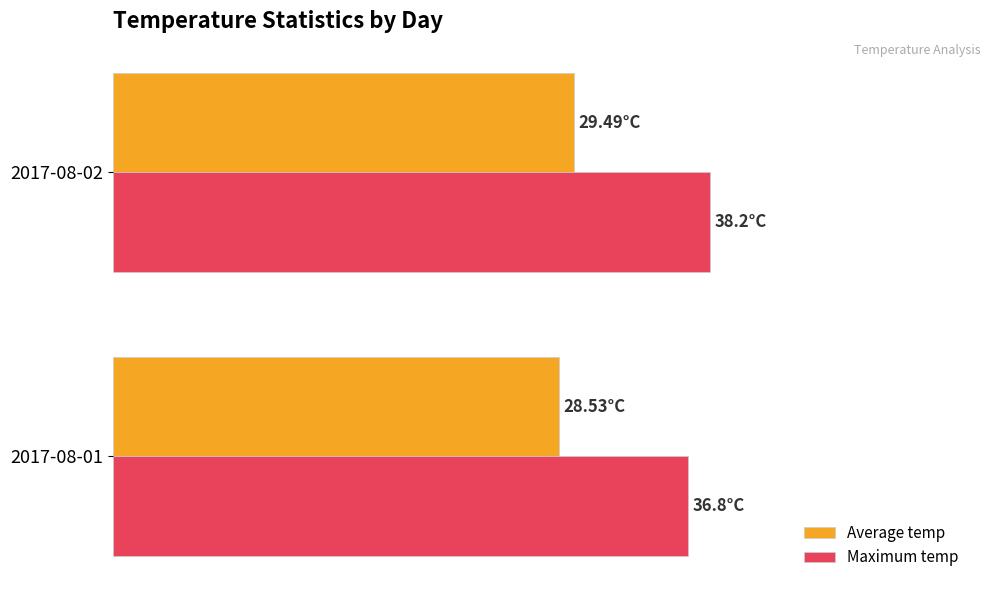

Which series has the largest total across all categories?

Maximum temp